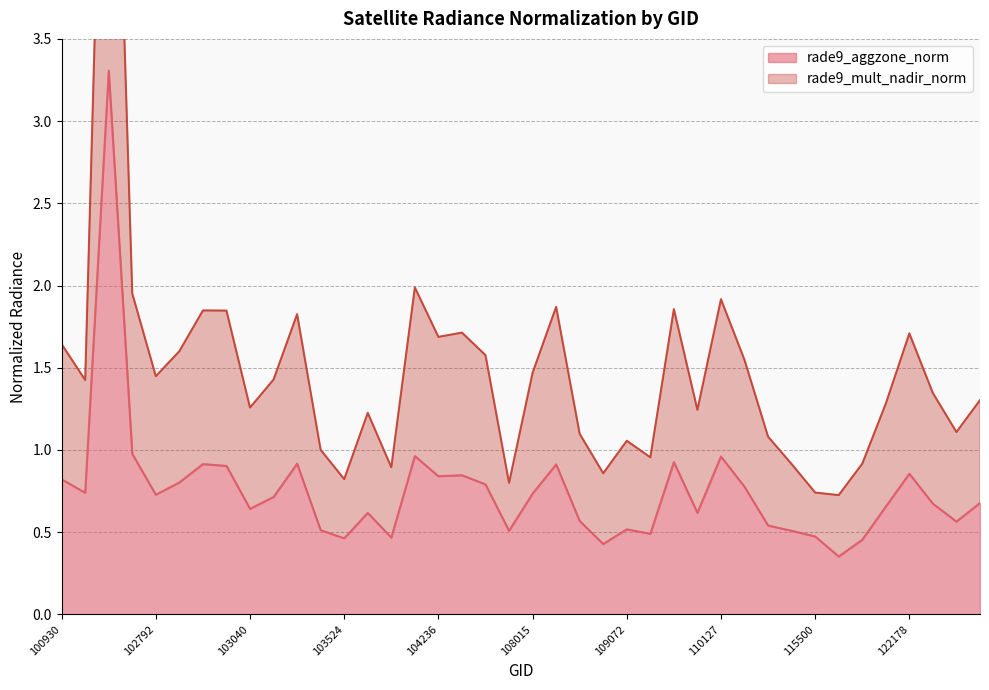

Reading left to right, what are all the values shown in this chart?

rade9_aggzone_norm: 0.8	0.7	3.3	1.0	0.7	0.8	0.9	0.9	0.6	0.7	0.9	0.5	0.5	0.6	0.5	1.0	0.8	0.8	0.8	0.5	0.7	0.9	0.6	0.4	0.5	0.5	0.9	0.6	1.0	0.8	0.5	0.5	0.5	0.4	0.5	0.7	0.9	0.7	0.6	0.7
rade9_mult_nadir_norm: 1.6	1.4	6.6	2.0	1.4	1.6	1.8	1.8	1.3	1.4	1.8	1.0	0.8	1.2	0.9	2.0	1.7	1.7	1.6	0.8	1.5	1.9	1.1	0.9	1.1	1.0	1.9	1.2	1.9	1.5	1.1	0.9	0.7	0.7	0.9	1.3	1.7	1.3	1.1	1.3